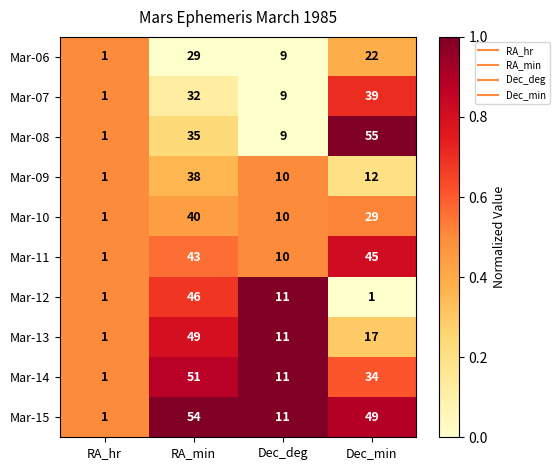

At Dec_min, list the series in order from smallest to largest.

Mar-12, Mar-09, Mar-13, Mar-06, Mar-10, Mar-14, Mar-07, Mar-11, Mar-15, Mar-08